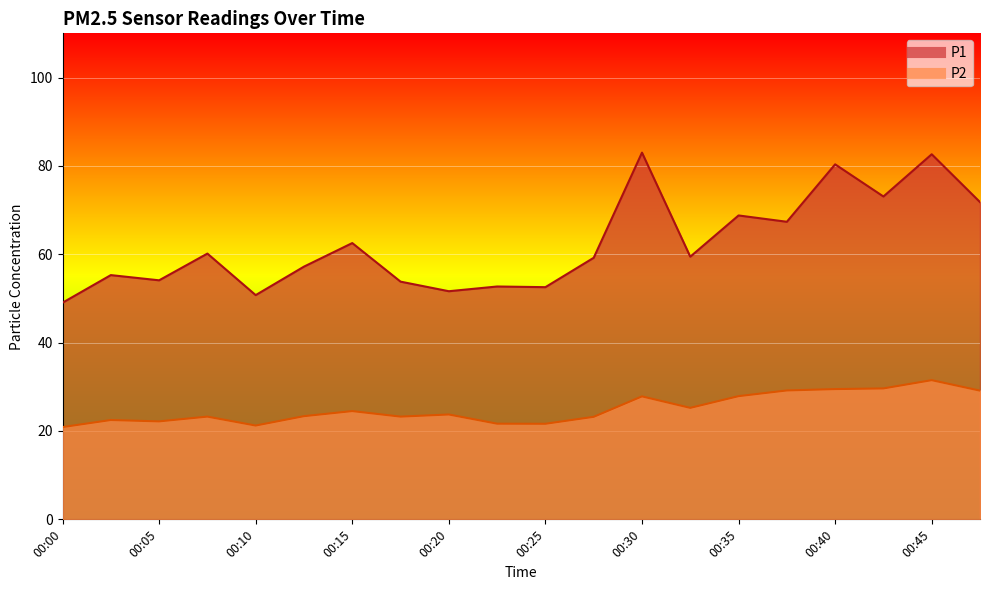

What is the average value of the P2 series?

25.1